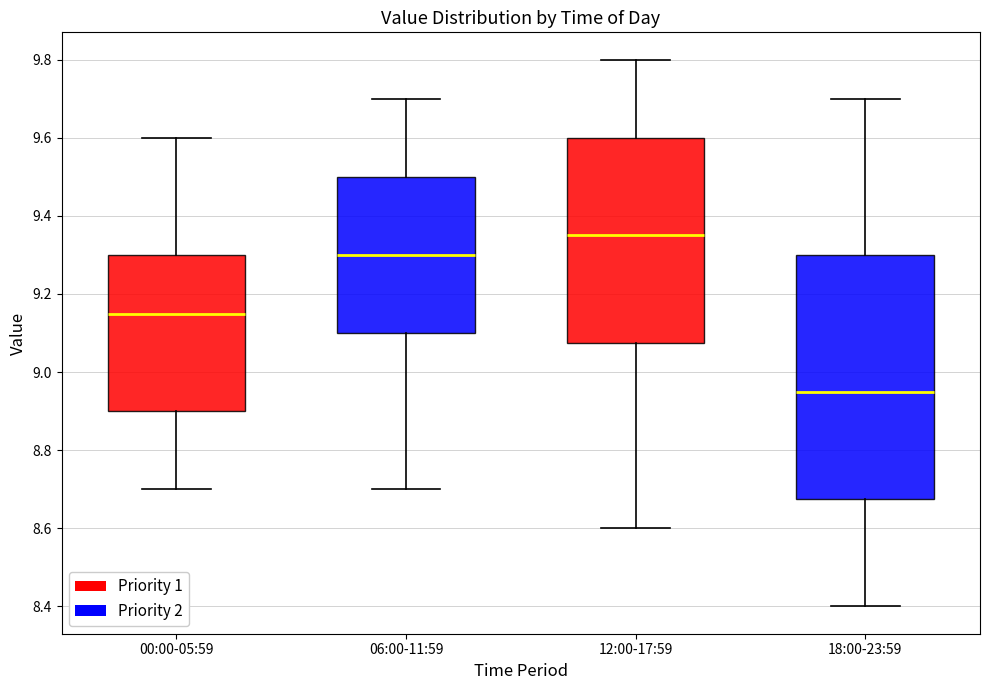

Reading left to right, transcribe this box plot: for each box, give where its median line is, the range the box spans, and where its two whiskers end, as read against the y-axis. The values are not printed on the chart, so give them approximately, as read against the axis.

00:00-05:59: median 9.16, box 8.90 to 9.30, whiskers 8.70 to 9.60
06:00-11:59: median 9.30, box 9.10 to 9.50, whiskers 8.70 to 9.70
12:00-17:59: median 9.36, box 9.08 to 9.60, whiskers 8.60 to 9.80
18:00-23:59: median 8.96, box 8.68 to 9.30, whiskers 8.40 to 9.70